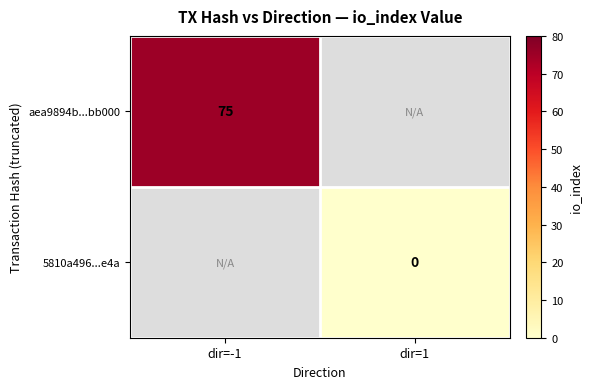

The aea9894b...bb000 series shows 75 at dir=-1. True or false?

True